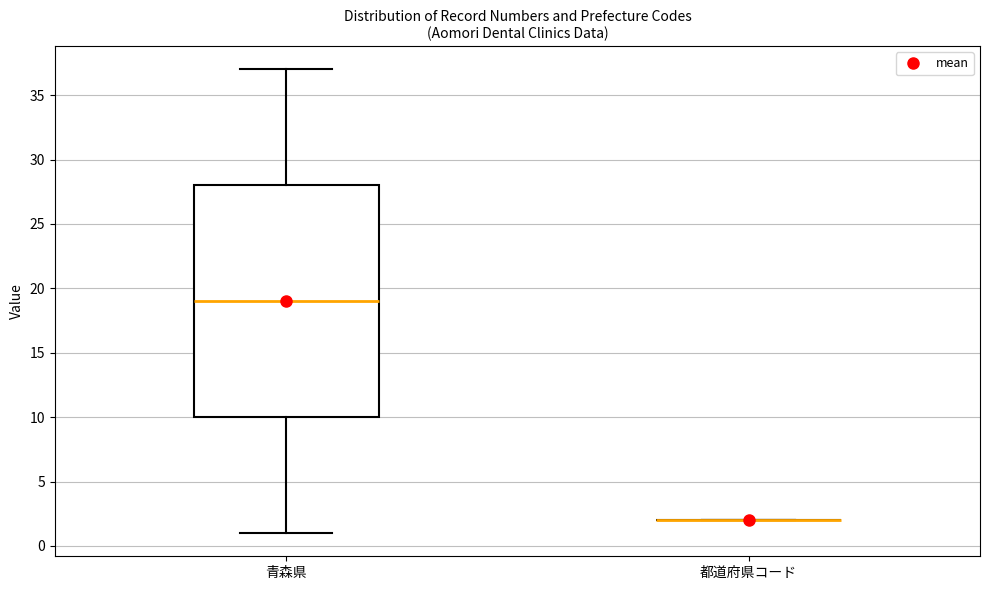

Where does the lower whisker of the box for 青森県 end on the y-axis? The values are not printed on the chart, so give them approximately, as read against the axis.

1